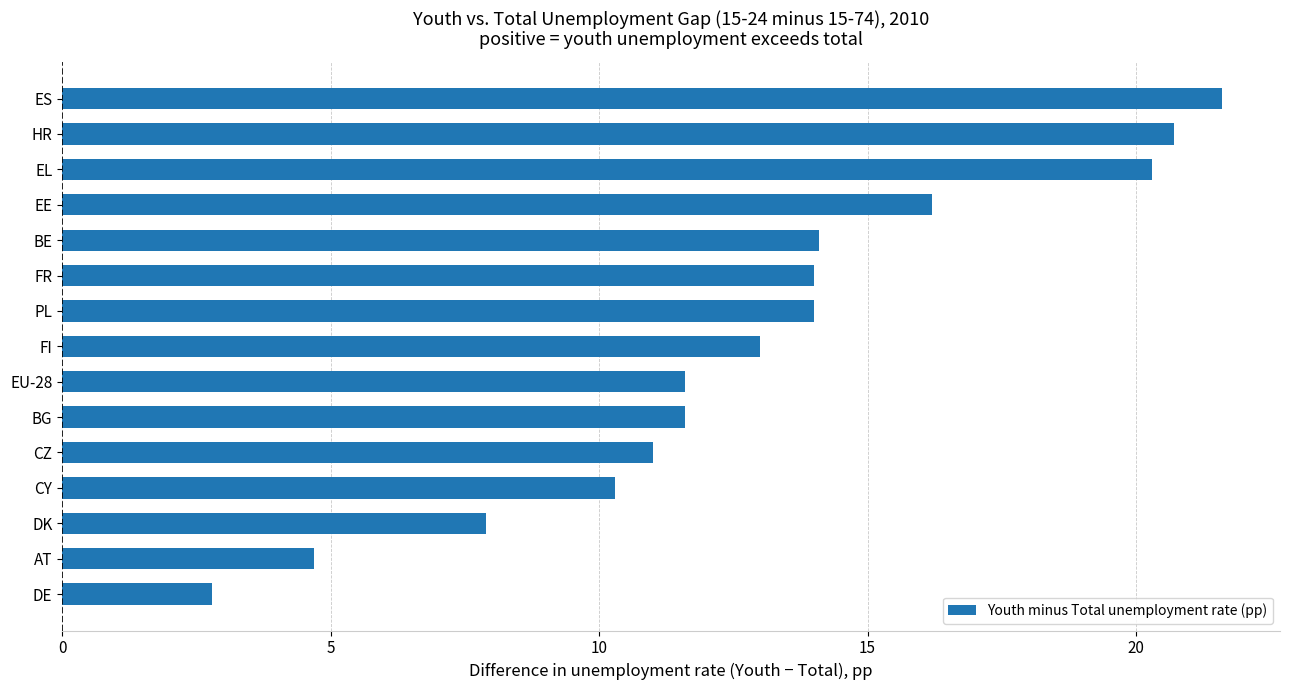

What is the change in value from DE to CZ?

+8.2